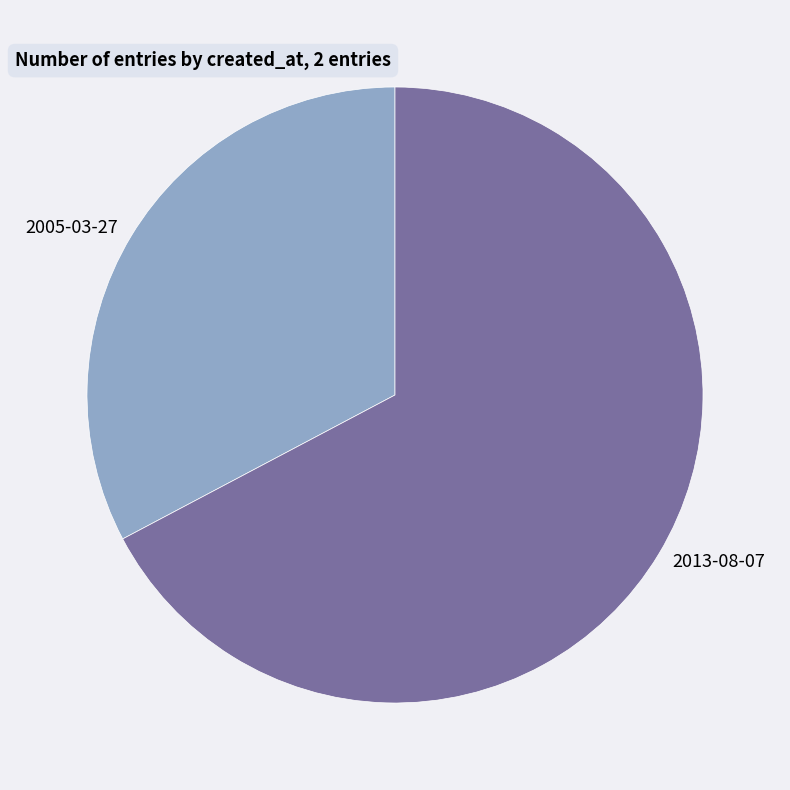

Which slice is the smallest?

2005-03-27